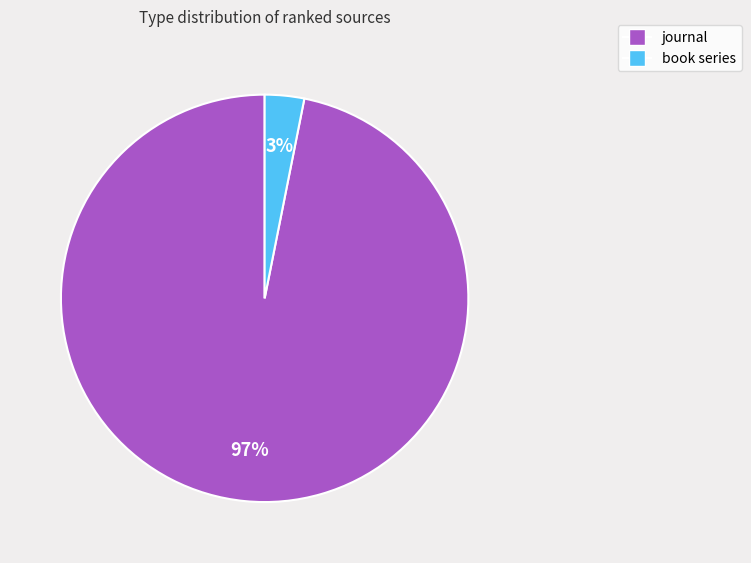

Which has a higher value, journal or book series?

journal